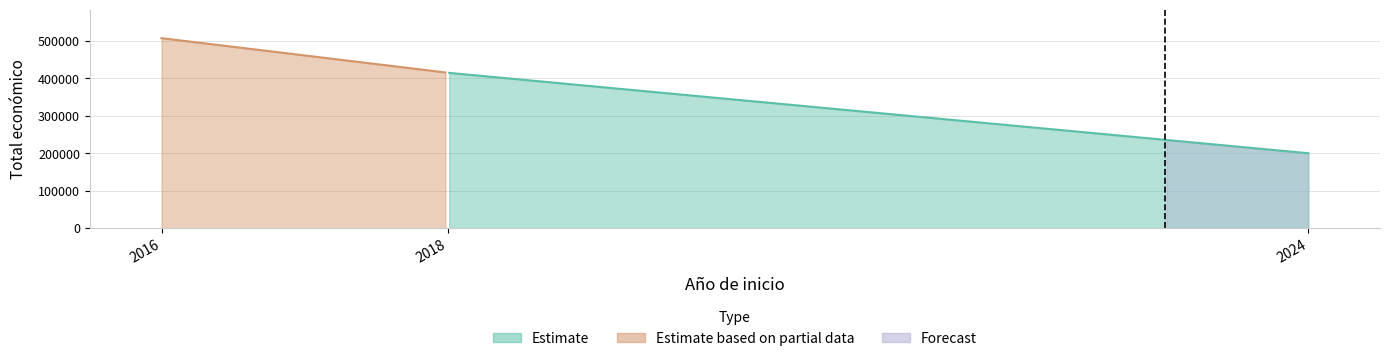

Rank the categories by value from lowest to highest.

2024, 2018, 2016